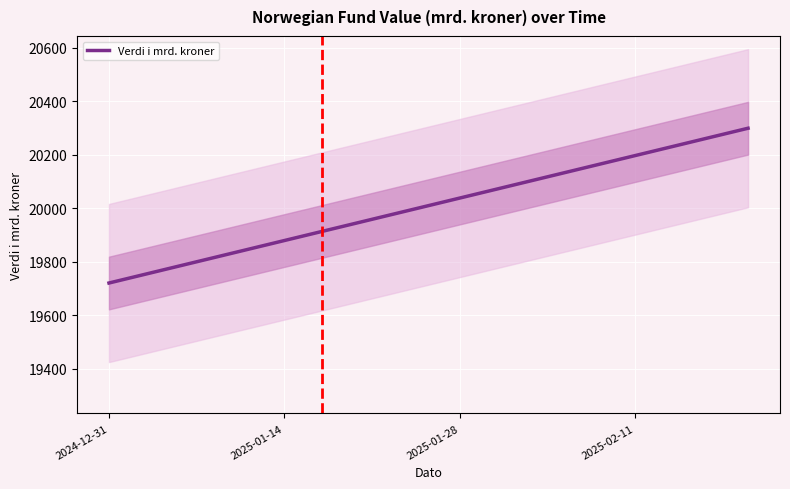

What is the minimum value for Verdi i mrd. kroner?

19719.9